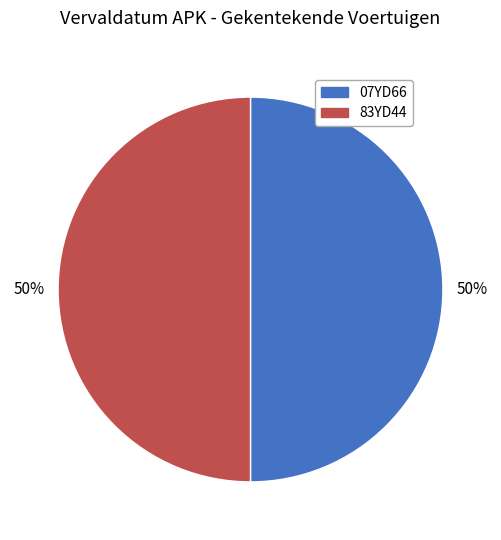

True or false: 83YD44 accounts for 50% of the total.

True